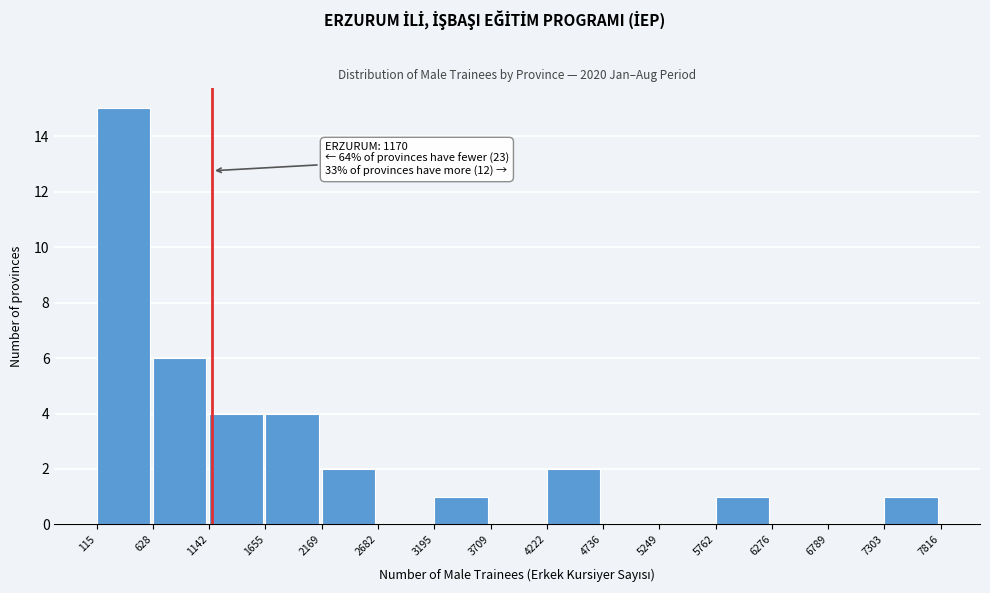

Which range on the x-axis has the tallest bar?

115 to 628